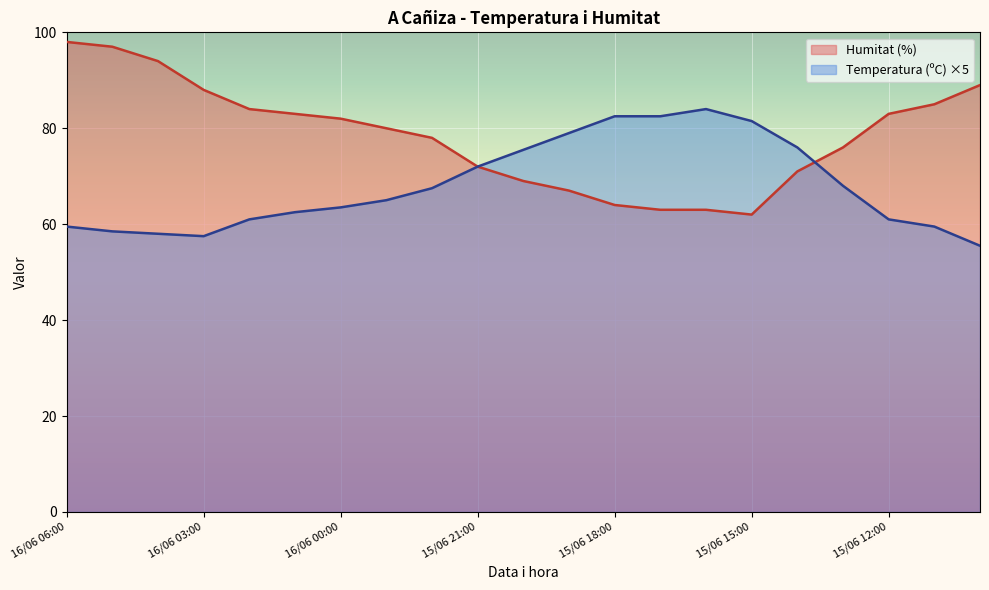

What is the sum of the Humitat (%) values at 15/06 15:00 and 16/06 04:00?

156.0